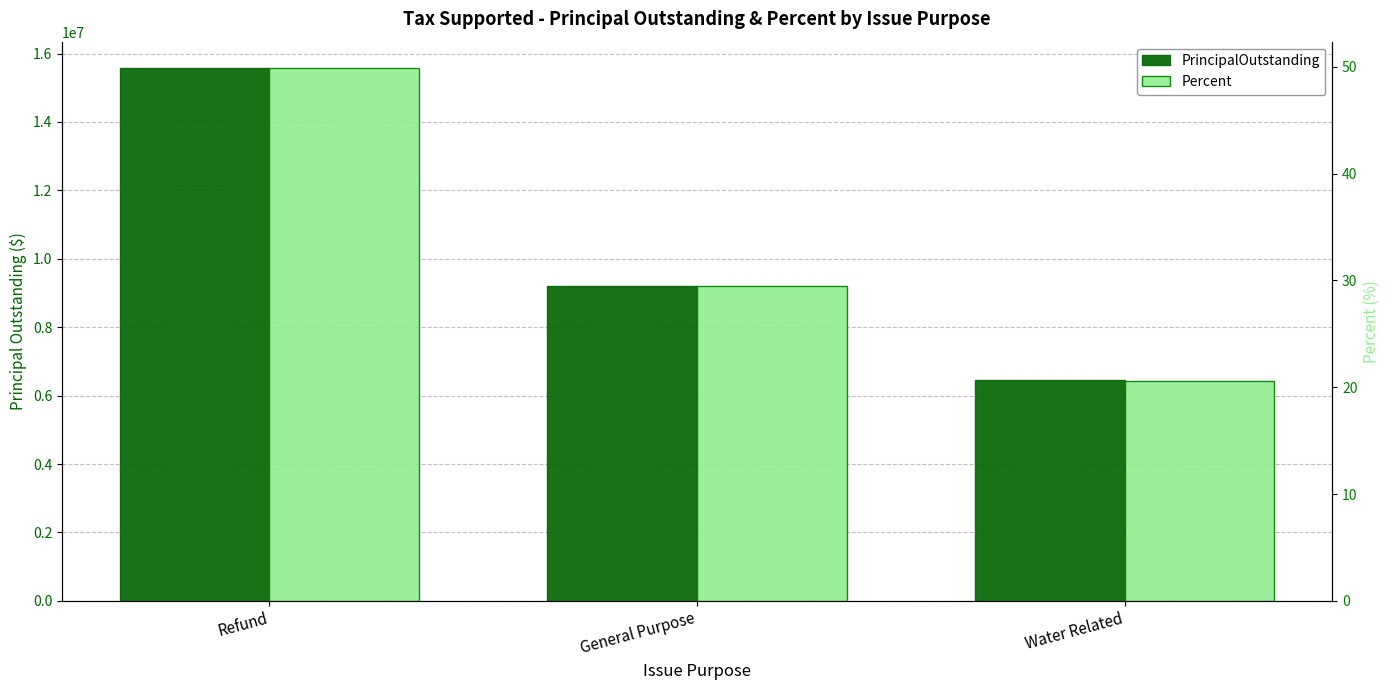

How many data points in PrincipalOutstanding are above 9205000?

1